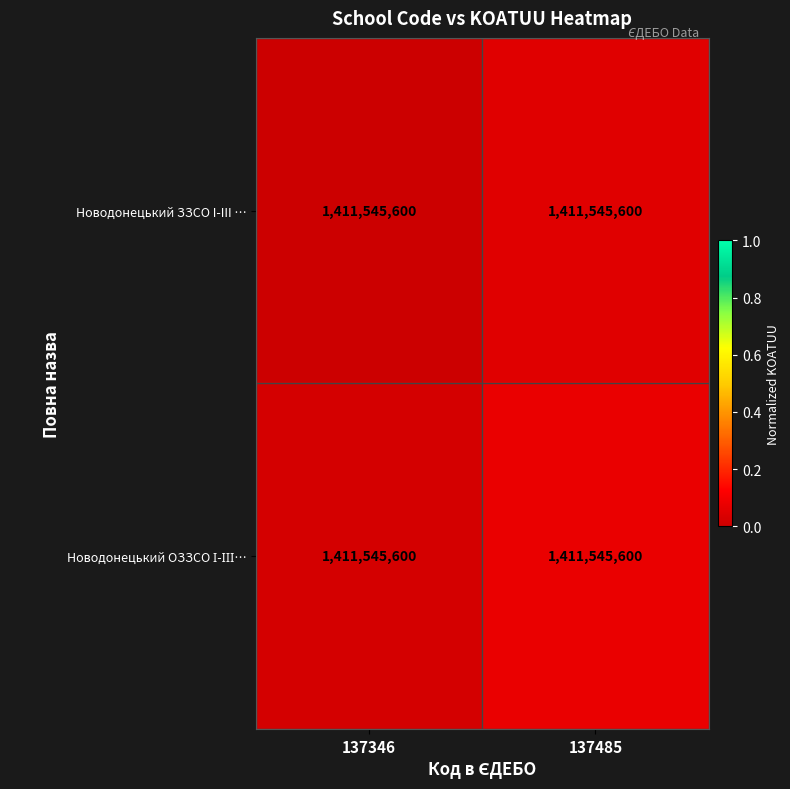

The Новодонецький ЗЗСО I-III … series shows -0.0 at 137346. True or false?

False